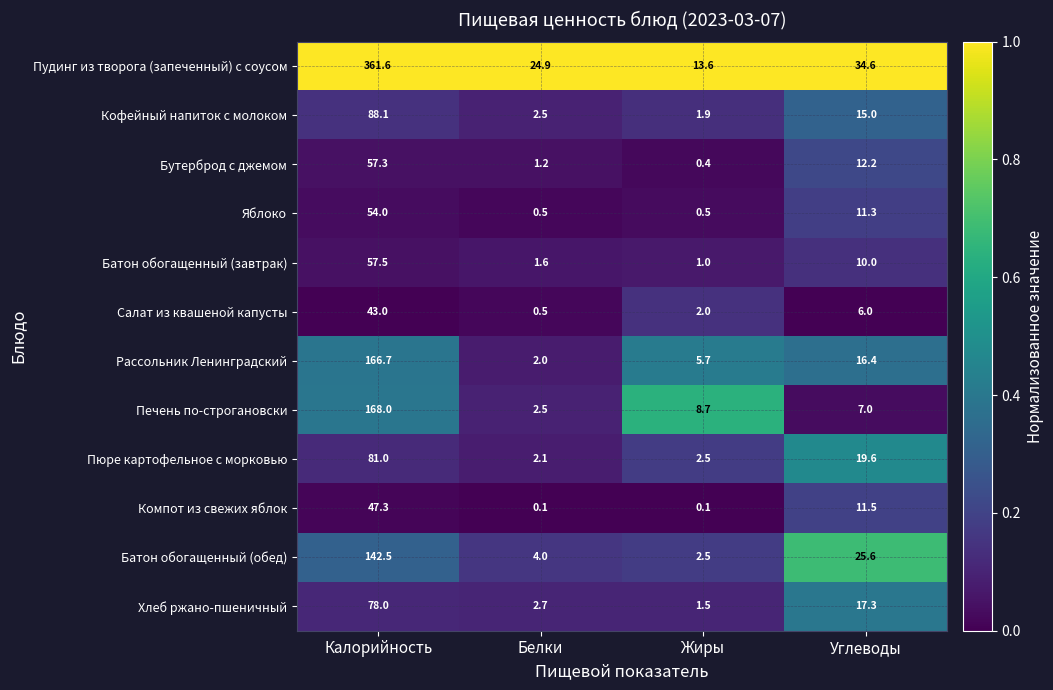

True or false: Батон обогащенный (обед) has a value of 4.0 at Белки.

True